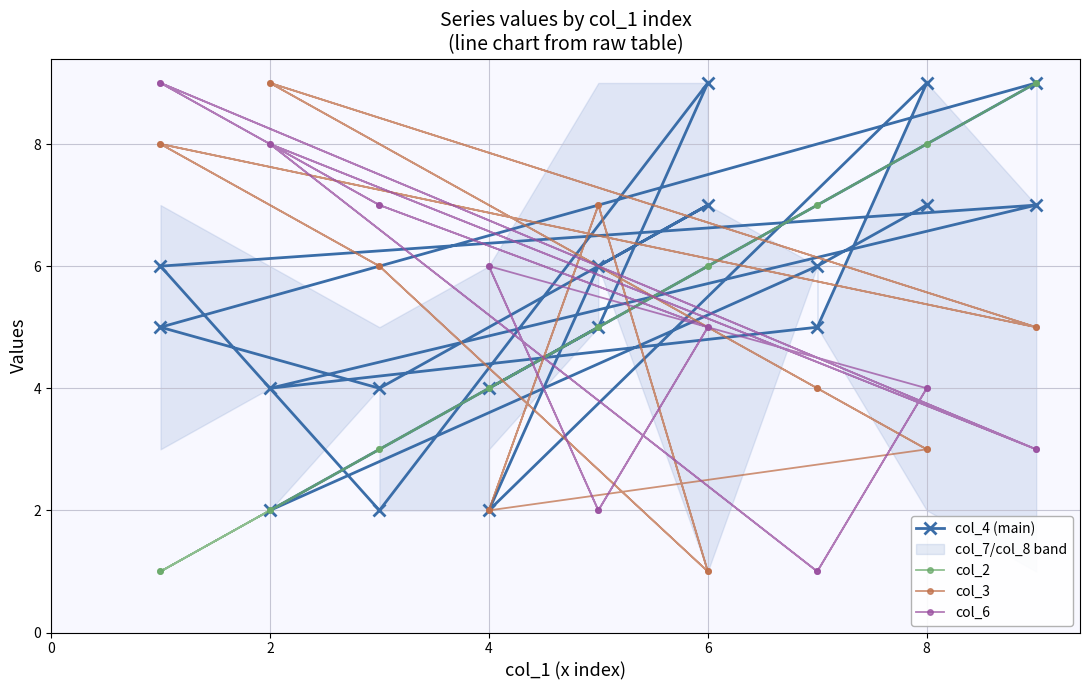

How many times do col_6 and col_4 (main) cross each other?

11